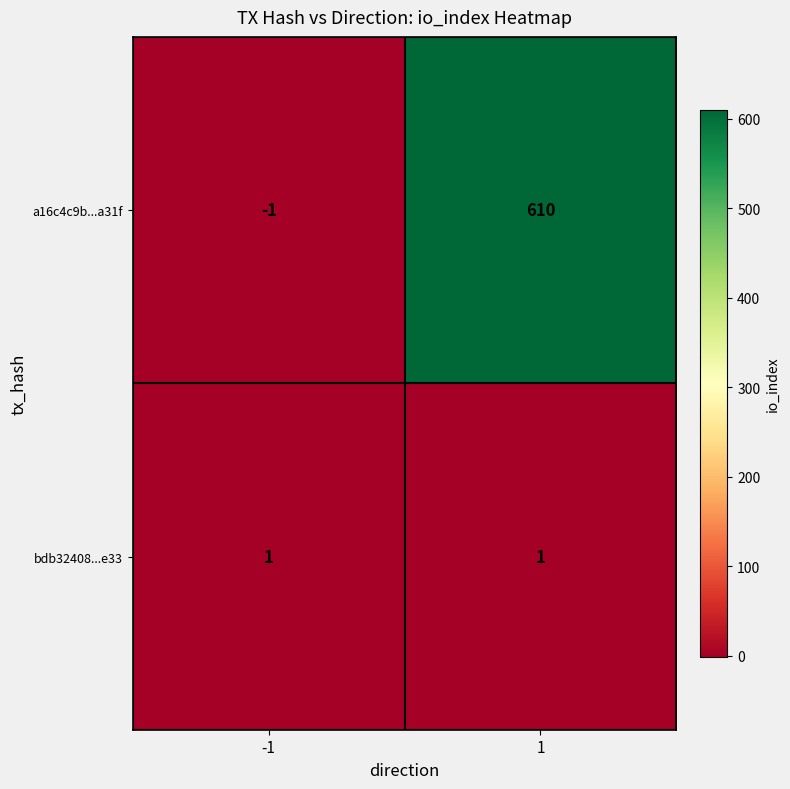

What is the sum of the a16c4c9b...a31f values at -1 and 1?

609